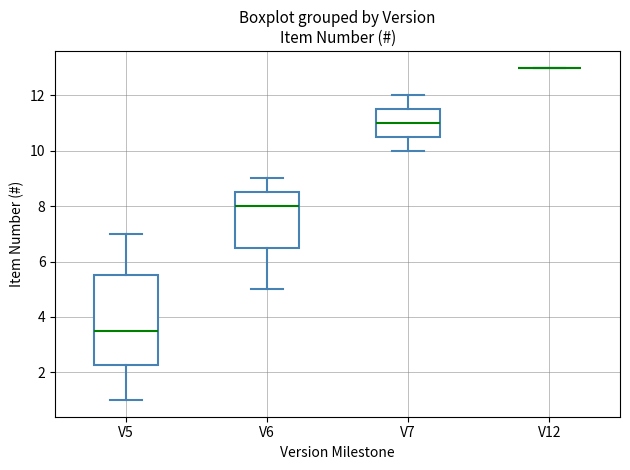

Reading left to right, transcribe this box plot: for each box, give where its median line is, the range the box spans, and where its two whiskers end, as read against the y-axis. The values are not printed on the chart, so give them approximately, as read against the axis.

V5: median 3.6, box 2.2 to 5.6, whiskers 1.0 to 7.0
V6: median 8.0, box 6.6 to 8.6, whiskers 5.0 to 9.0
V7: median 11.0, box 10.6 to 11.6, whiskers 10.0 to 12.0
V12: box collapsed to a line at 13.0, whiskers 13.0 to 13.0